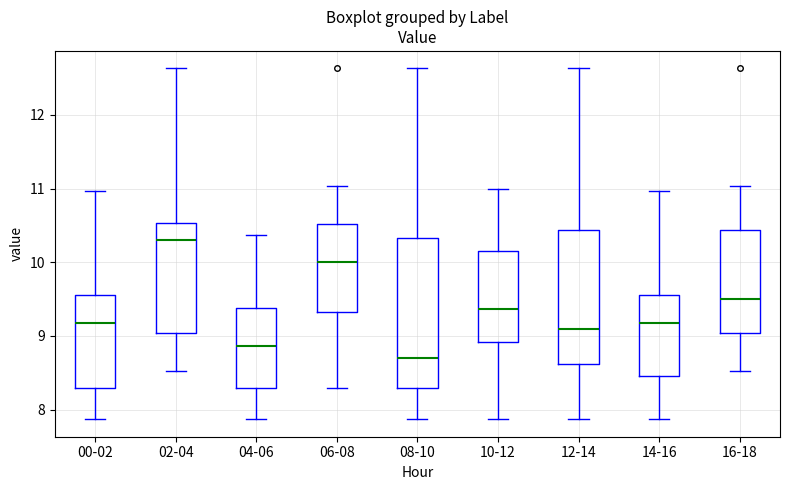

Which box's median line is the lowest?

08-10